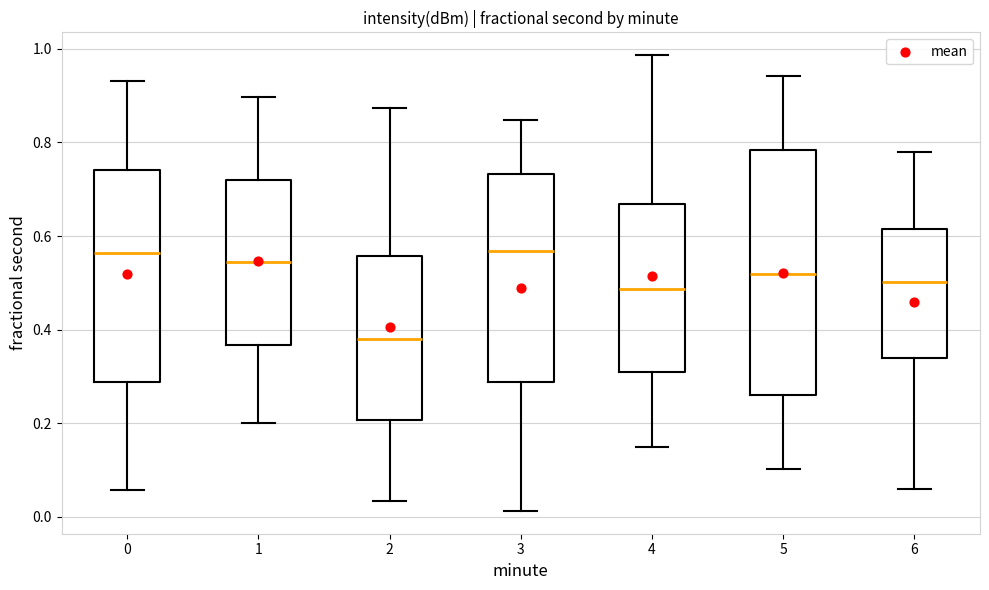

Reading left to right, transcribe this box plot: for each box, give where its median line is, the range the box spans, and where its two whiskers end, as read against the y-axis. The values are not printed on the chart, so give them approximately, as read against the axis.

0: median 0.56, box 0.28 to 0.74, whiskers 0.06 to 0.94
1: median 0.54, box 0.36 to 0.72, whiskers 0.20 to 0.90
2: median 0.38, box 0.20 to 0.56, whiskers 0.04 to 0.88
3: median 0.56, box 0.28 to 0.74, whiskers 0.02 to 0.84
4: median 0.48, box 0.30 to 0.66, whiskers 0.14 to 0.98
5: median 0.52, box 0.26 to 0.78, whiskers 0.10 to 0.94
6: median 0.50, box 0.34 to 0.62, whiskers 0.06 to 0.78